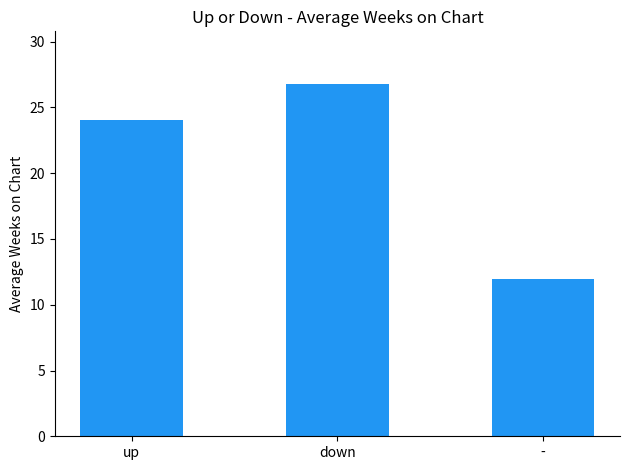

Which has a higher value, down or -?

down